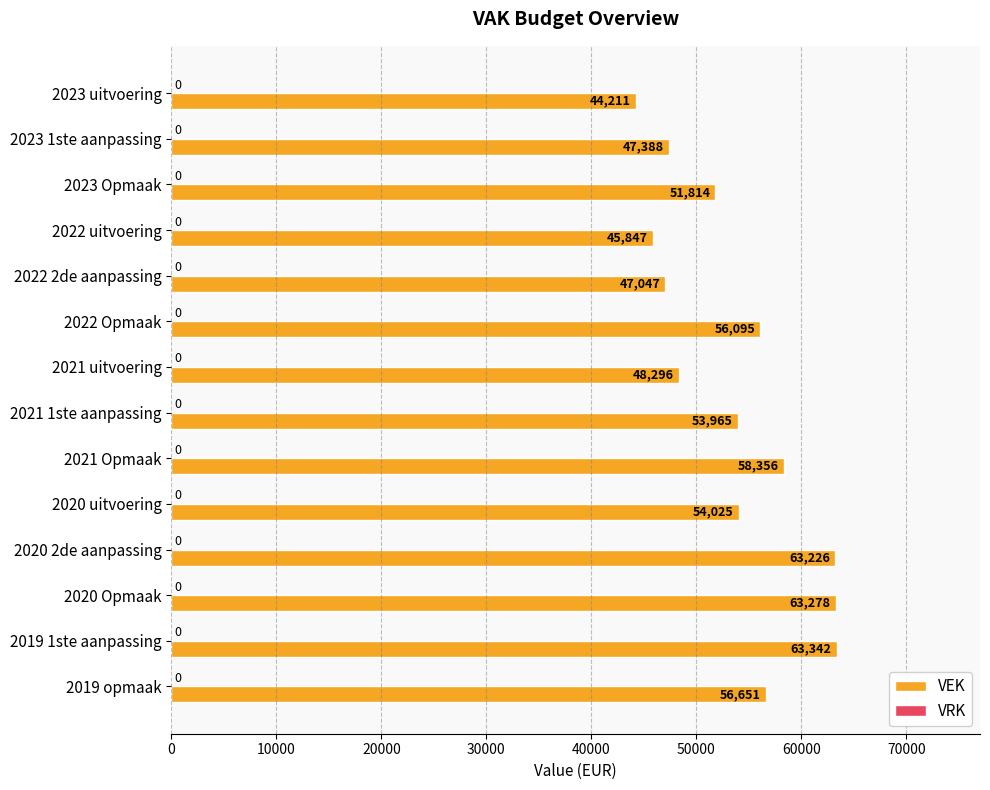

How many series are shown in this chart?

1